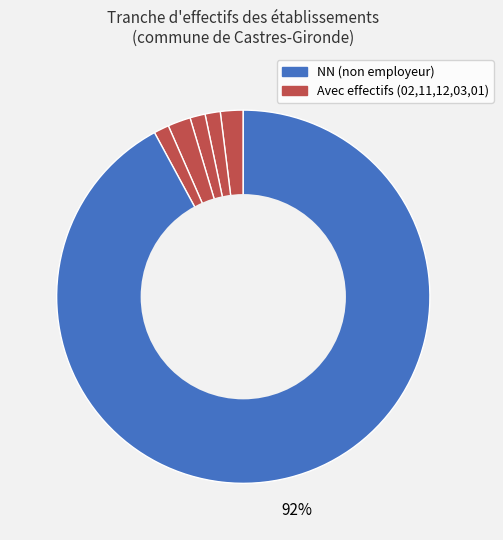

How many segments does this pie chart have?

6